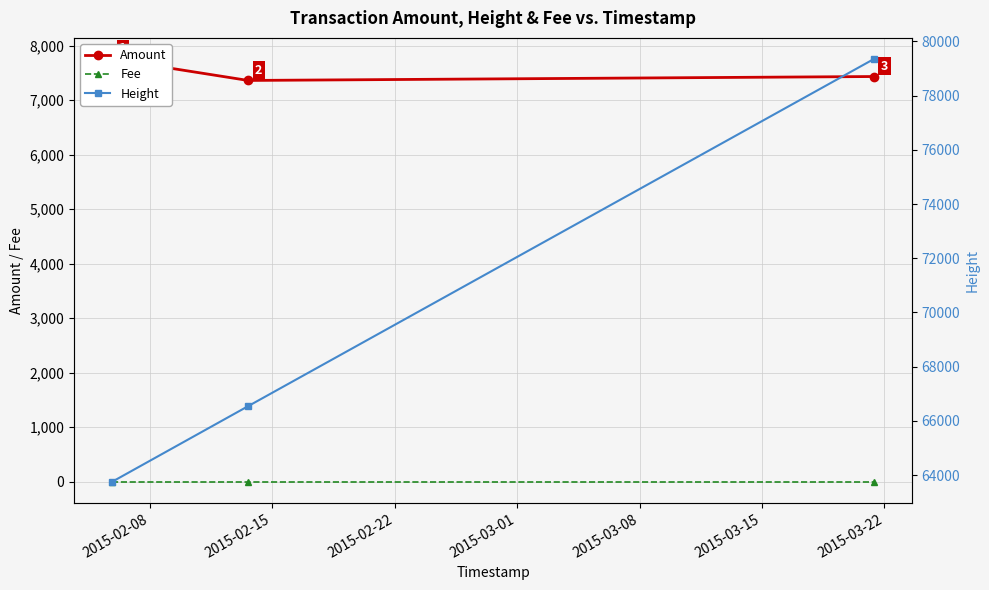

Rank the series by their maximum value, from lowest to highest.

Fee, Amount, Height